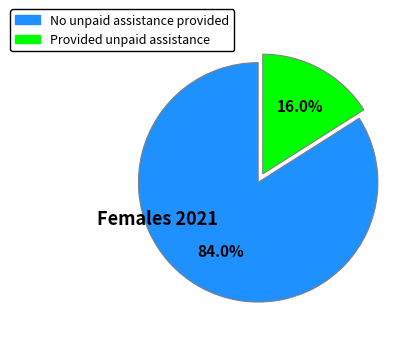

Which category accounts for the majority?

No unpaid assistance provided